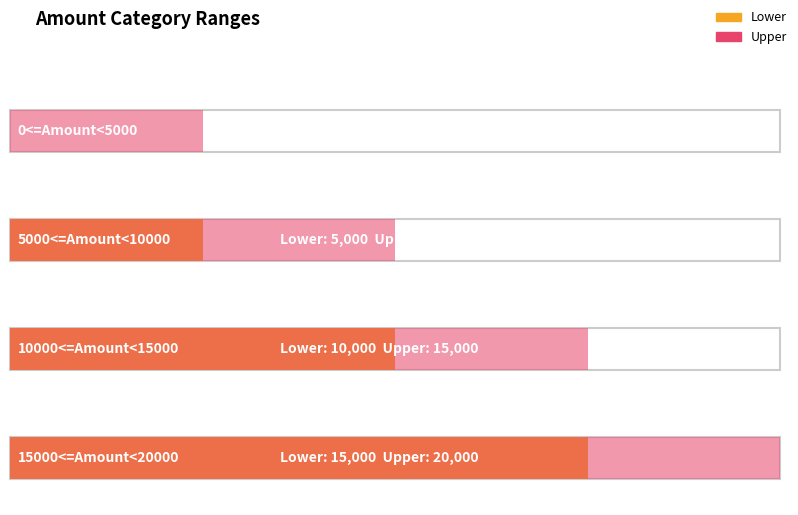

What is the label of the 2nd bar from the left?

5000<=Amount<10000